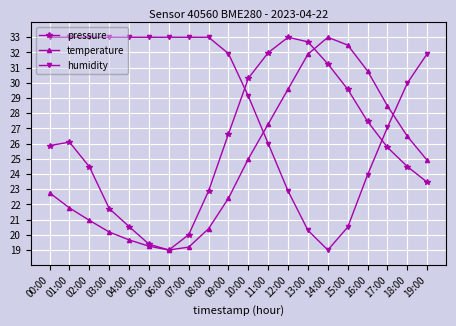

At how many categories does at least one series exceed 24?

20